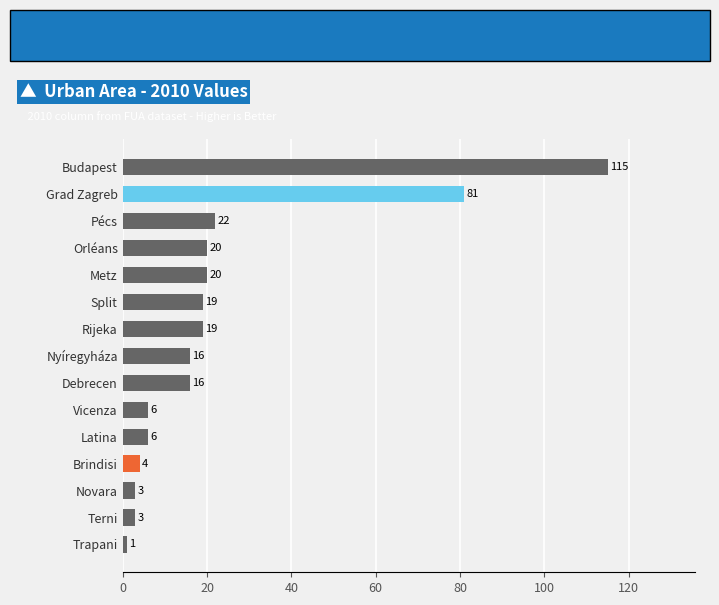

What is the greatest value displayed?

115